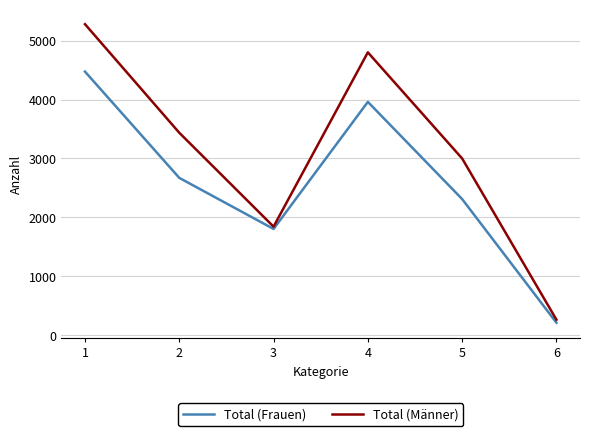

Which category has the highest value in the Total (Männer) series?

1